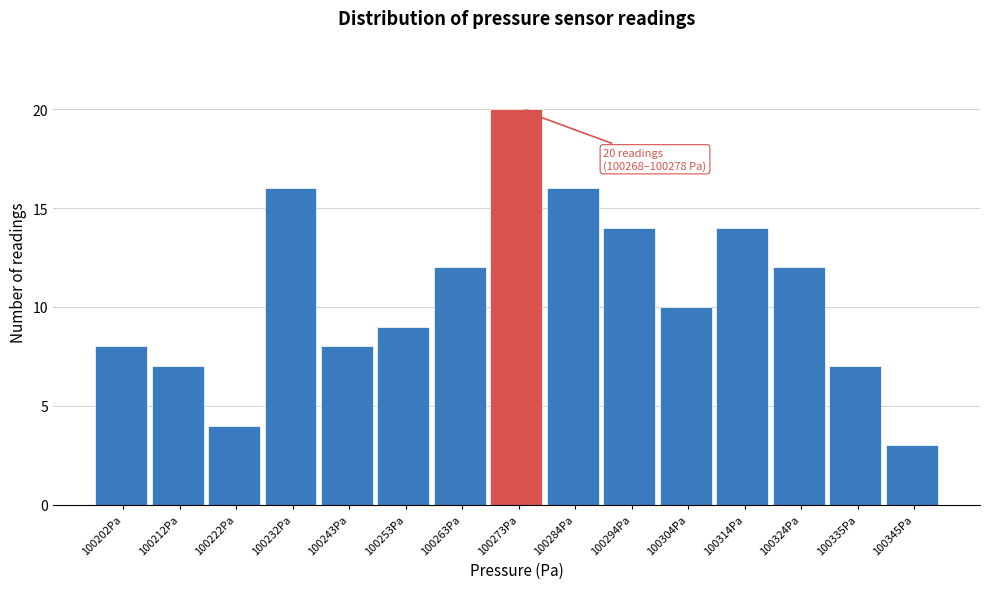

Over which range of the x-axis is the bar tallest?

100268 to 100278